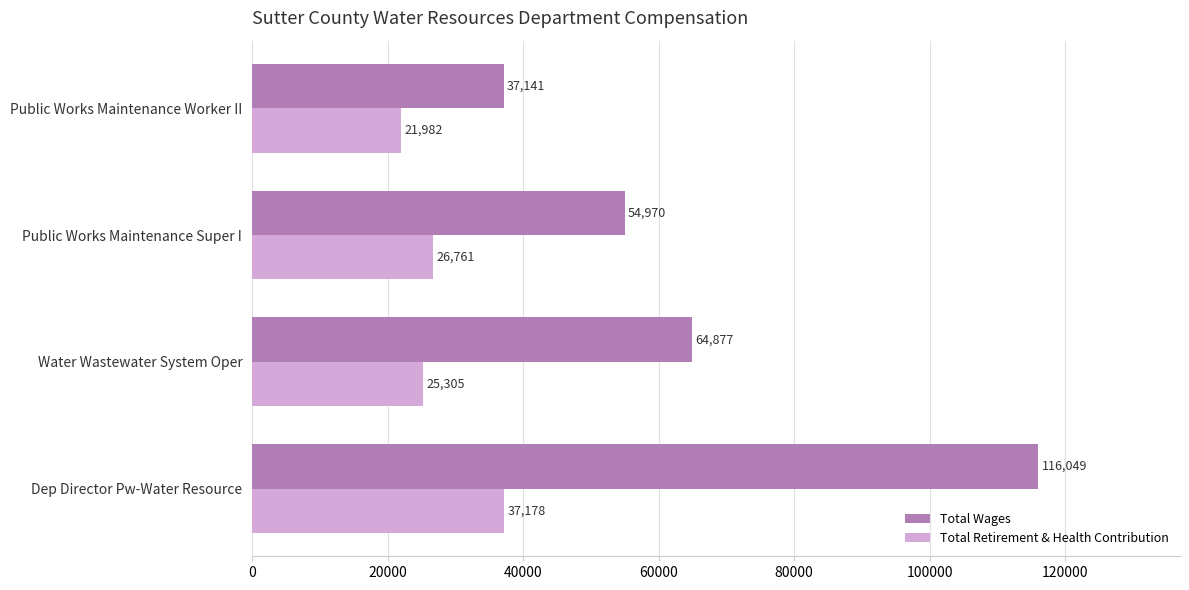

What is the total value across all series at Public Works Maintenance Worker II?

59123